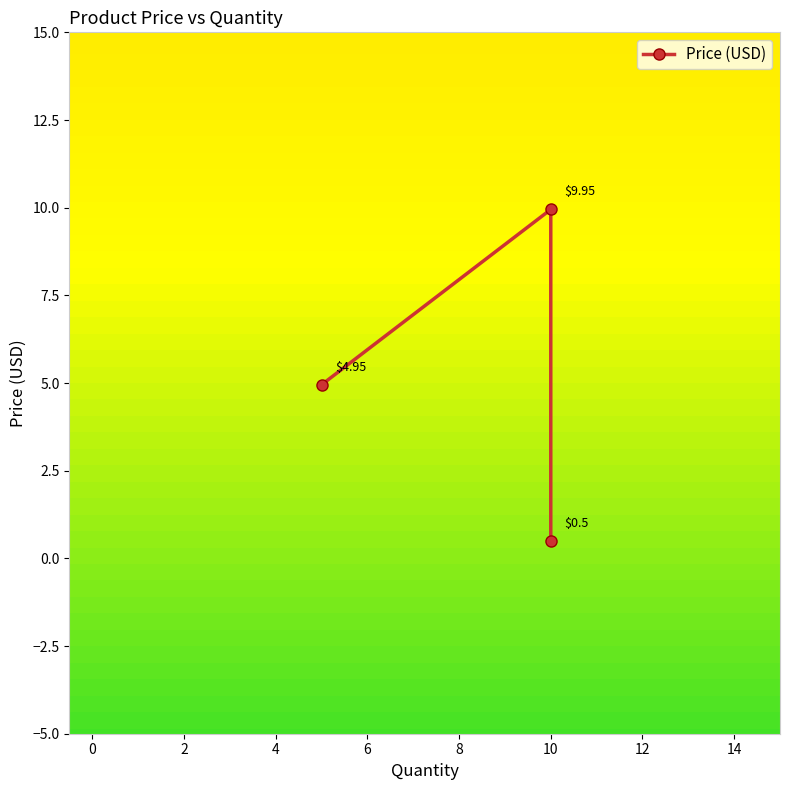

What is the greatest value displayed?

9.9